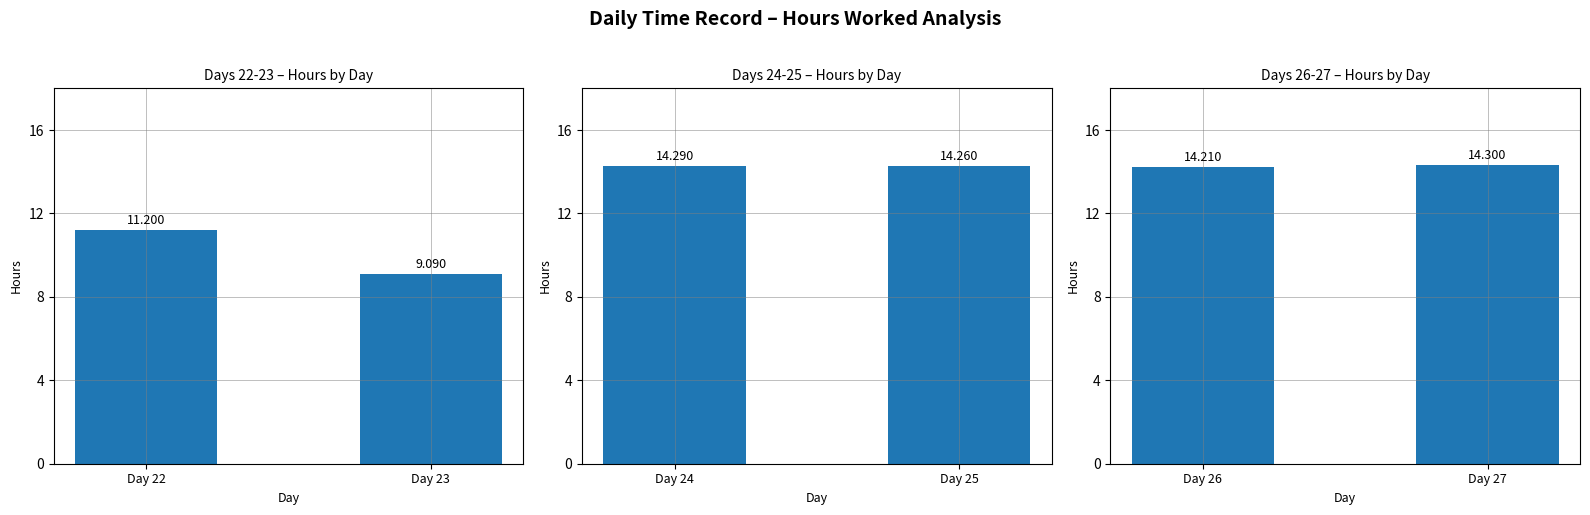

How many data points does each series have?

2